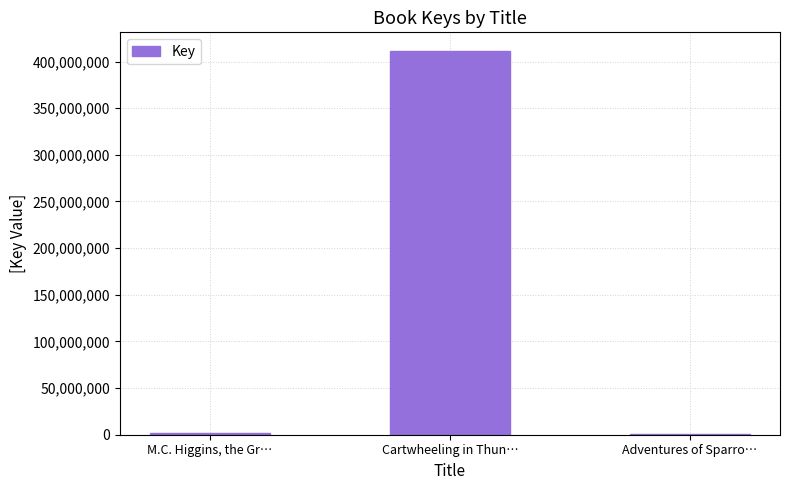

What is the greatest value displayed?

410792173